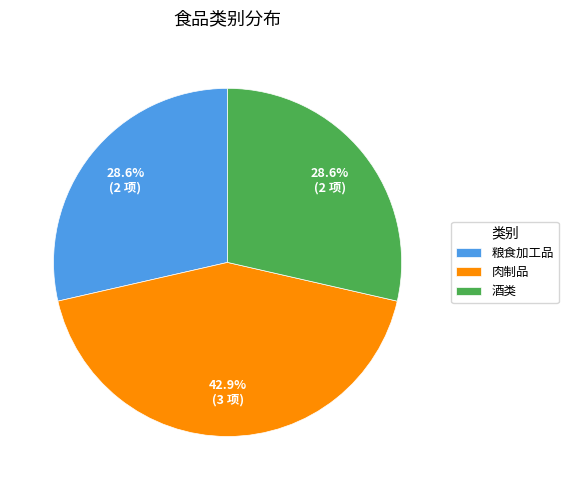

How many slices are in this pie chart?

3